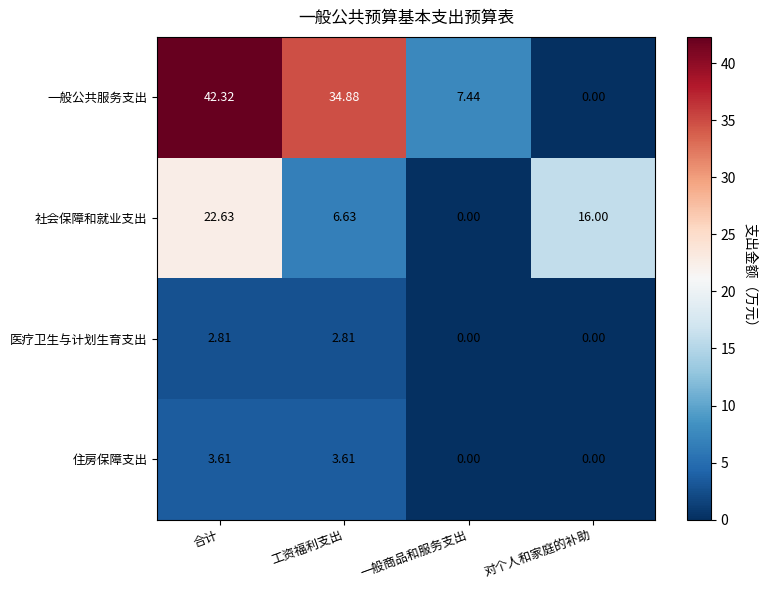

Which series changed the most between 工资福利支出 and 对个人和家庭的补助?

一般公共服务支出